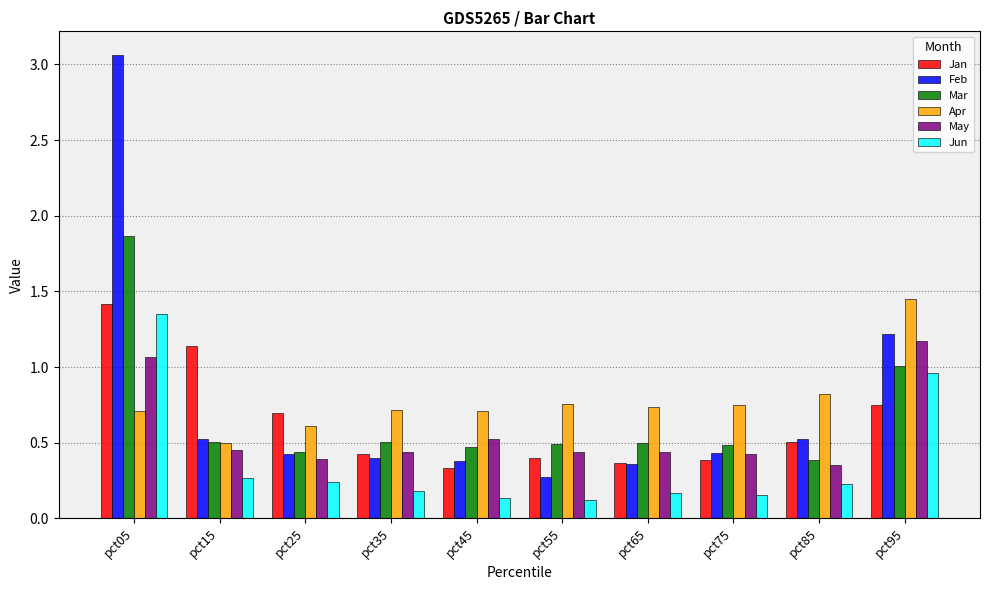

Does the chart contain stacked bars?

No